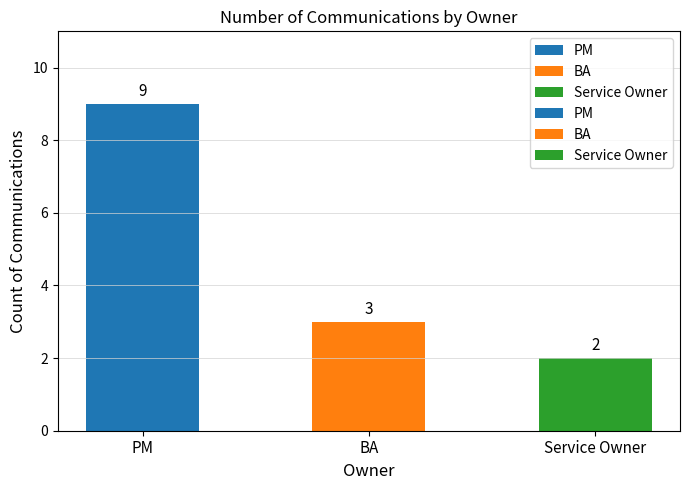

Reading left to right, what are all the values shown in this chart?

9	3	2